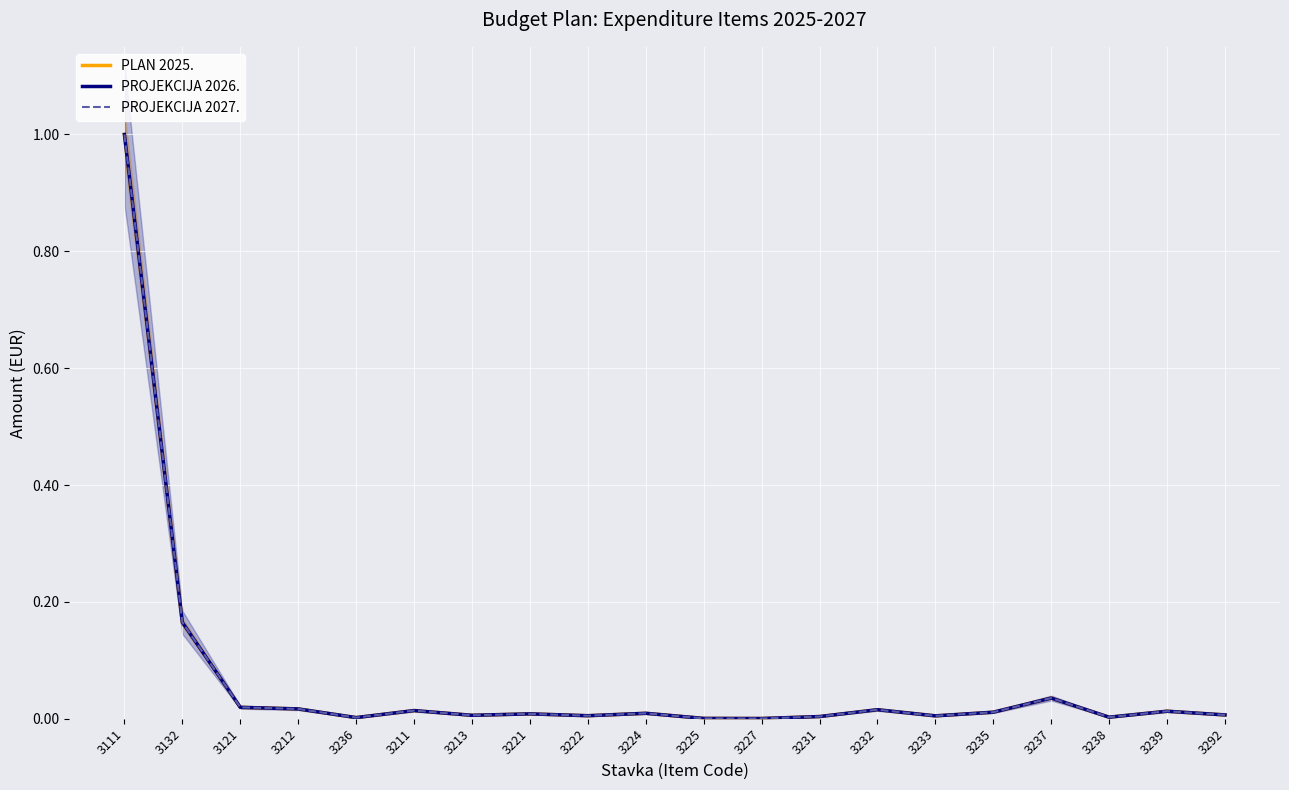

List the series in order of their peak value, lowest first.

PLAN 2025., PROJEKCIJA 2026., PROJEKCIJA 2027.